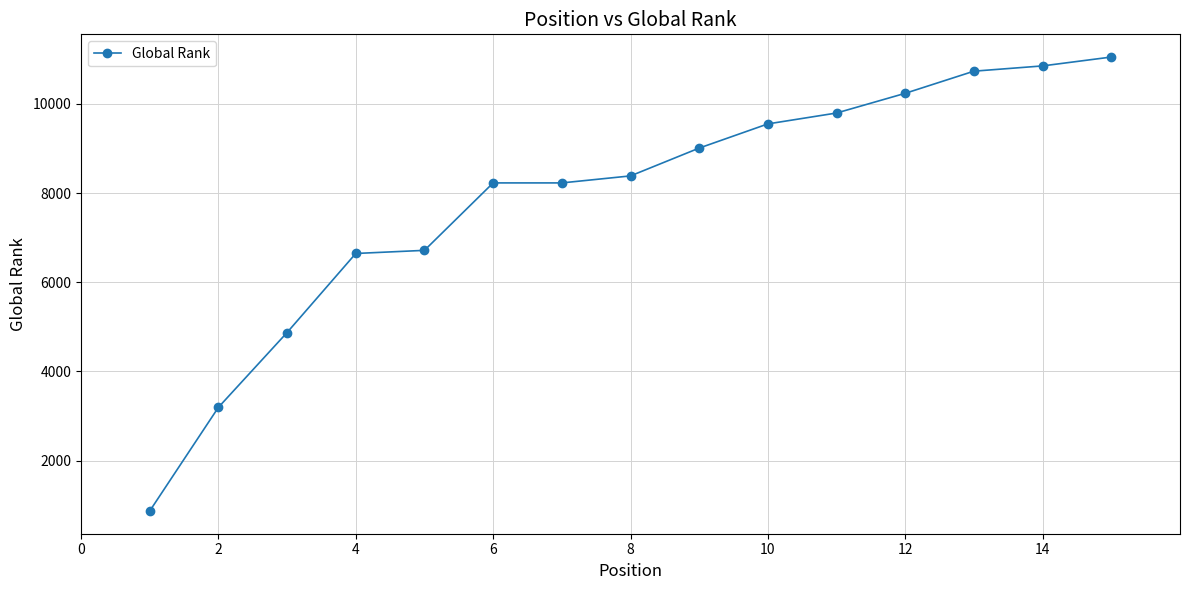

What is the value of the 7th point from the left?

8227